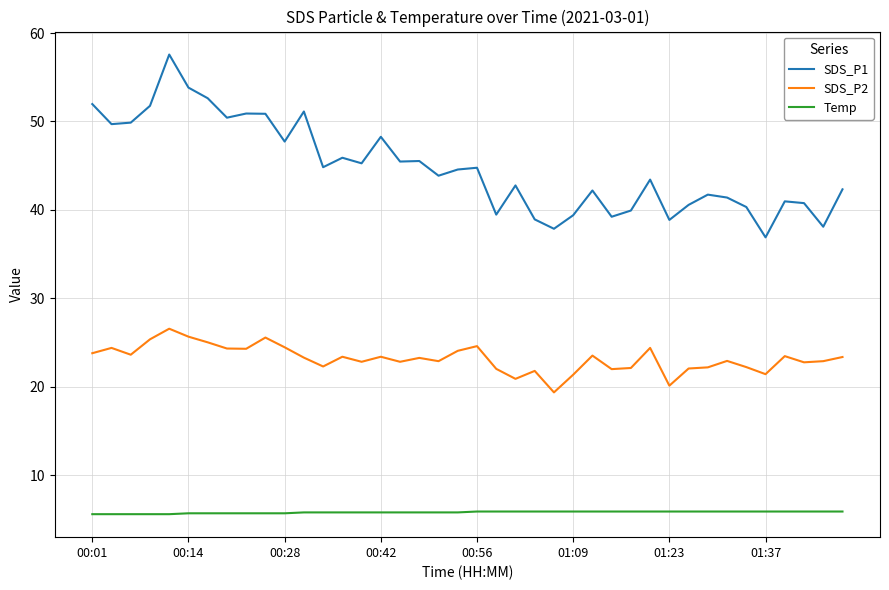

Which series has the largest range (max minus min)?

SDS_P1